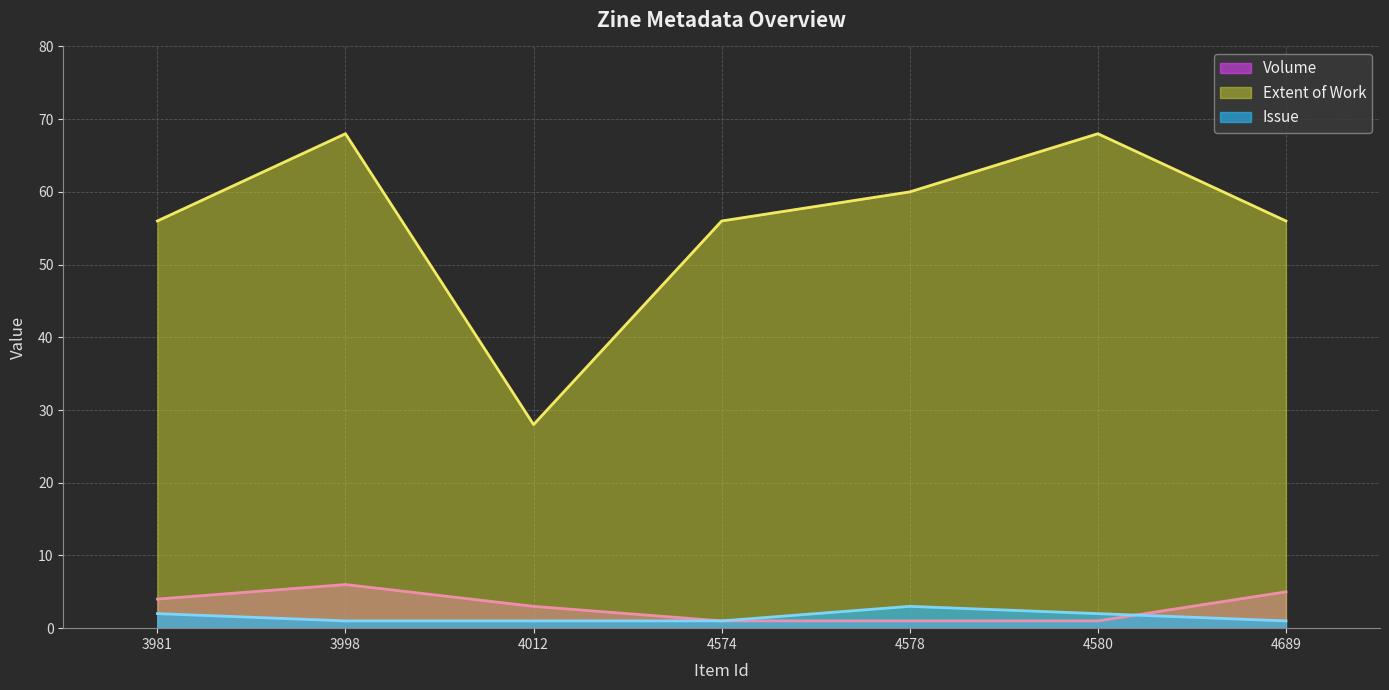

Between 3998 and 3981, which is larger?

3998